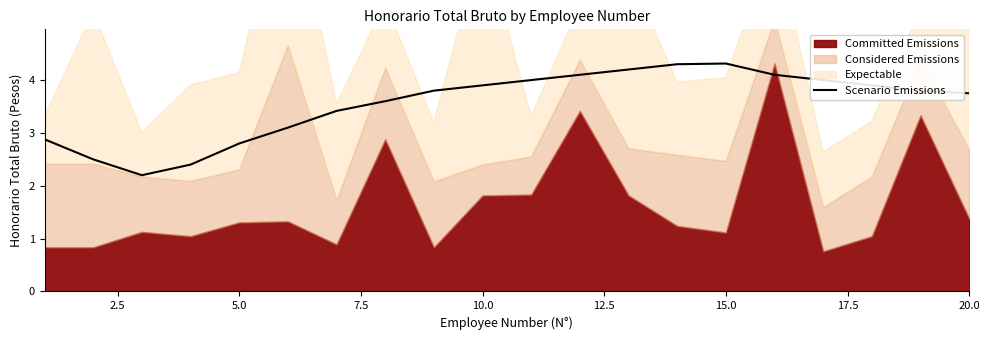

What is the lowest value of the Scenario Emissions series?

2.2